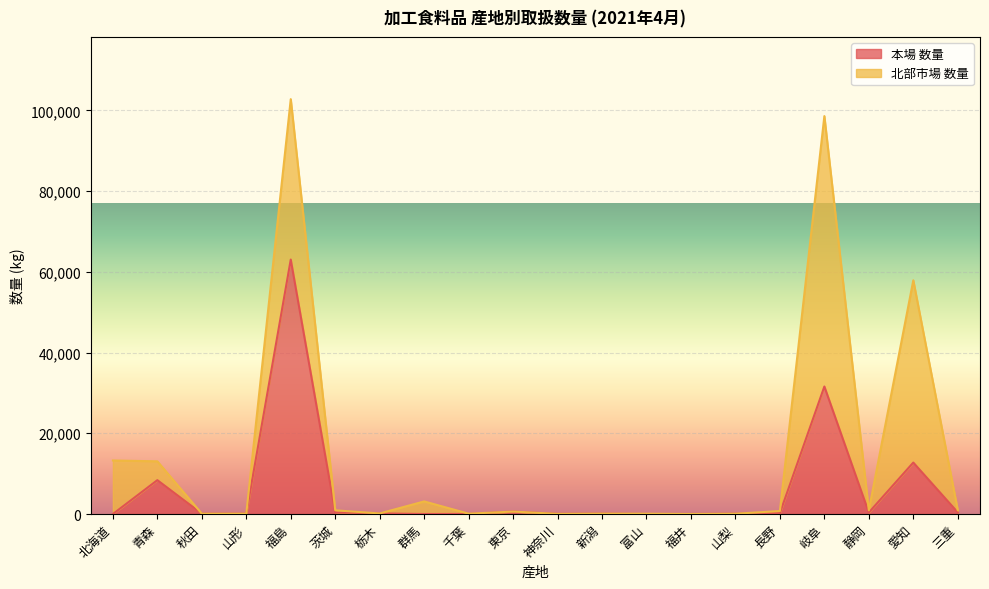

Where is the first local minimum?

秋田